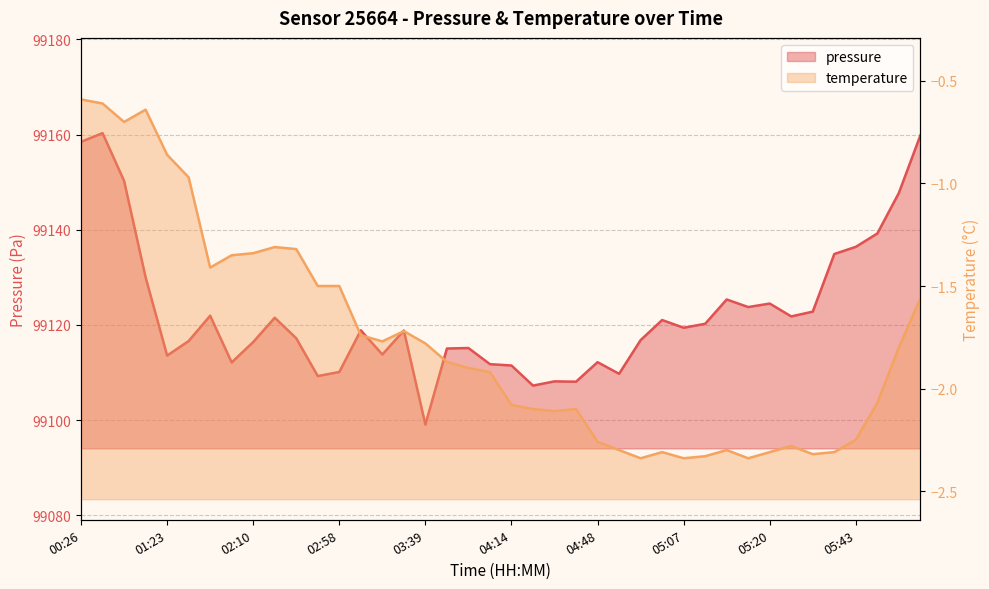

Which series has the largest total across all categories?

pressure